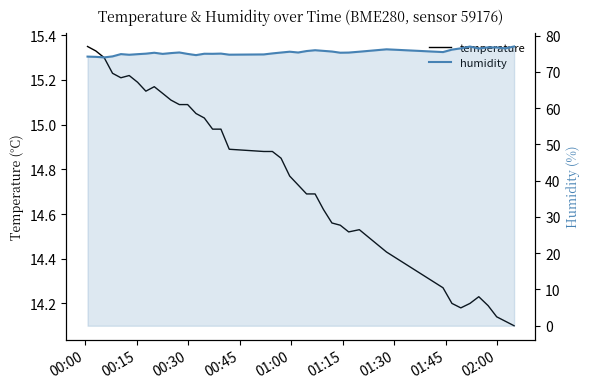

What is the greatest value displayed?

77.0